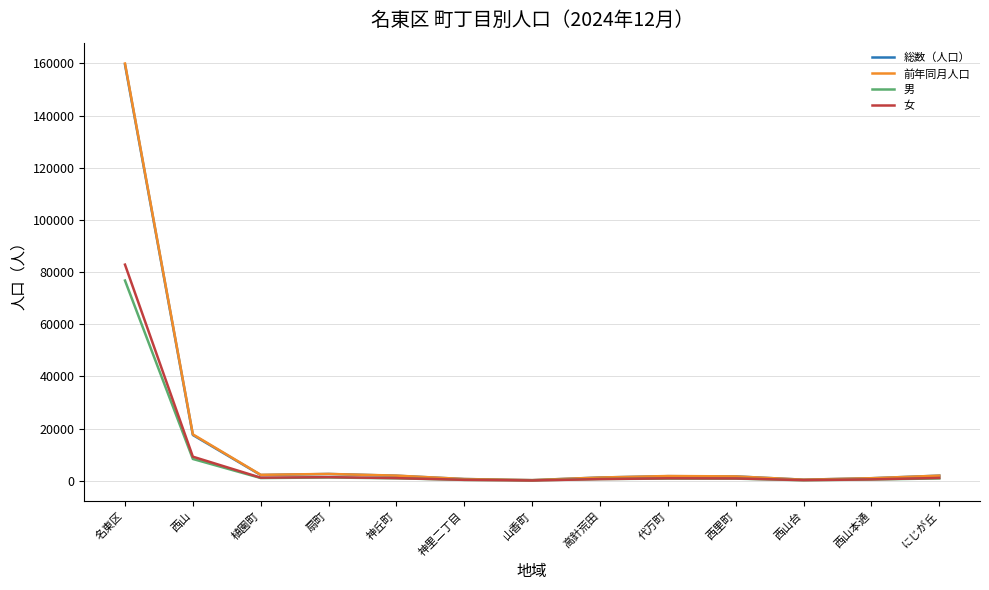

What is the sum of the 女 values at 名東区 and にじが丘?

83906